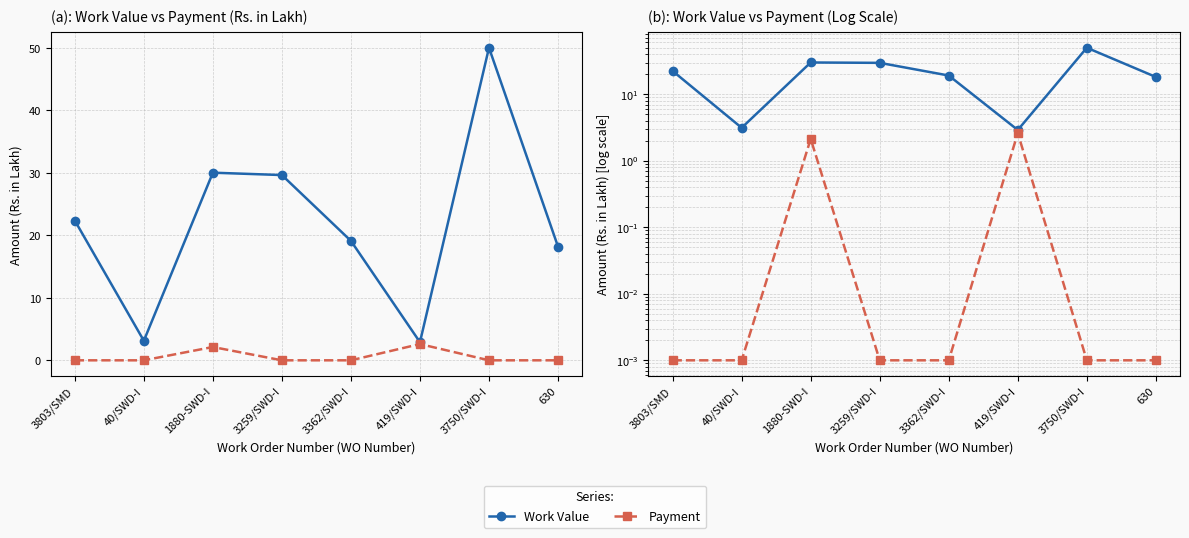

What is the difference between the maximum and second lowest values in the Work Value series?

46.9